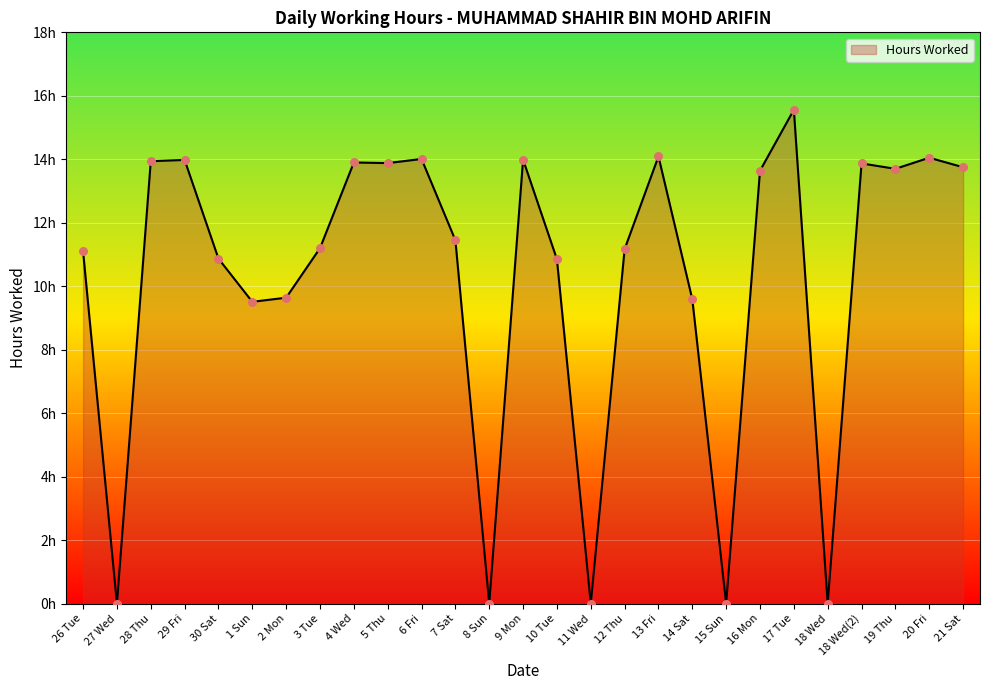

Between 30 Sat and 8 Sun, which is larger?

30 Sat